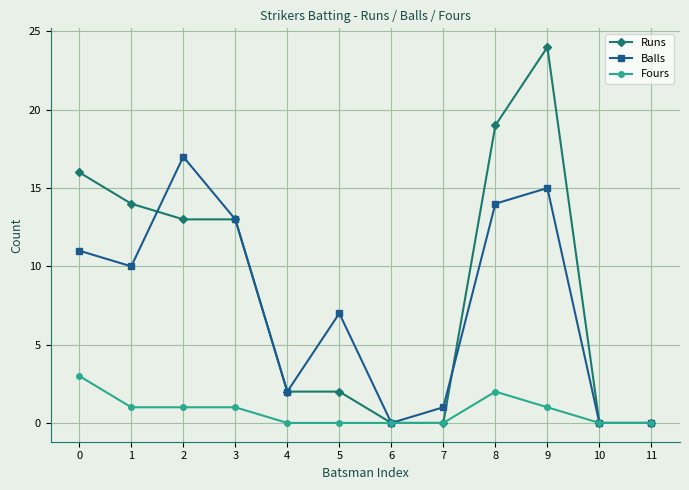

Rank the series by their maximum value, from highest to lowest.

Runs, Balls, Fours